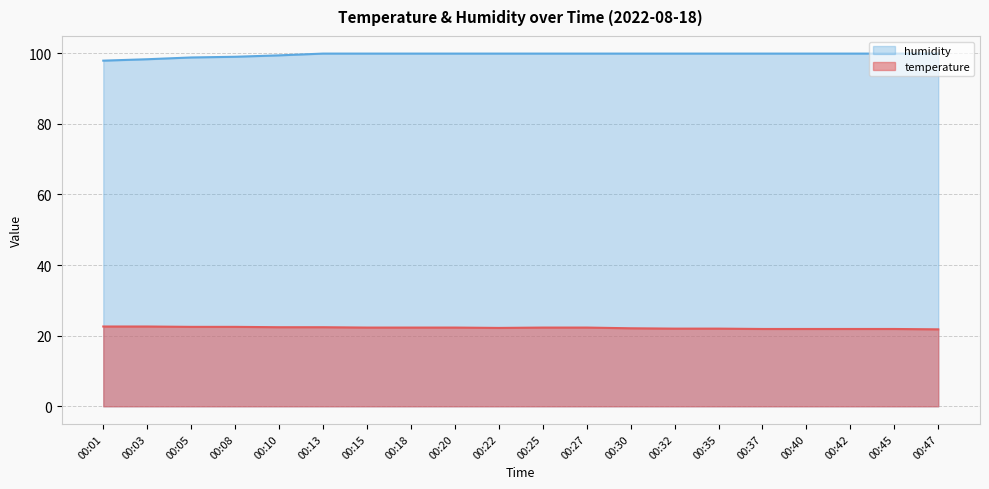

Is it true that humidity equals 162.7 at 00:42?

False